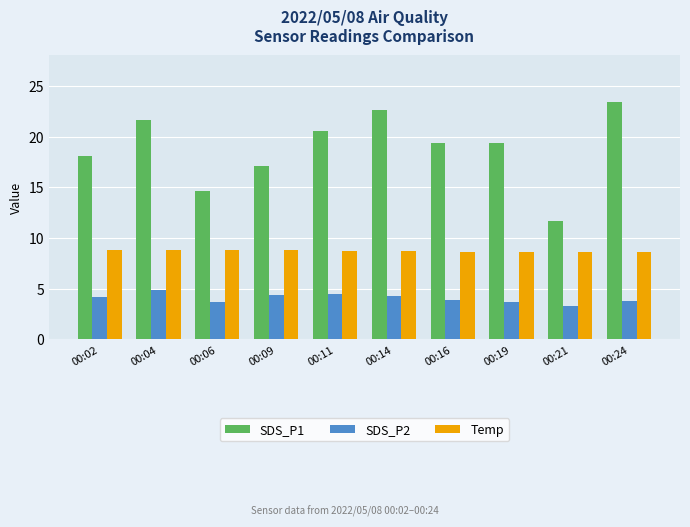

Where does the SDS_P1 series first go above 19?

00:04